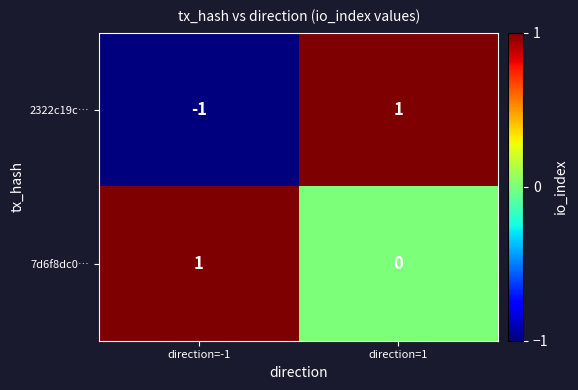

How many values in 2322c19c… are below zero?

1